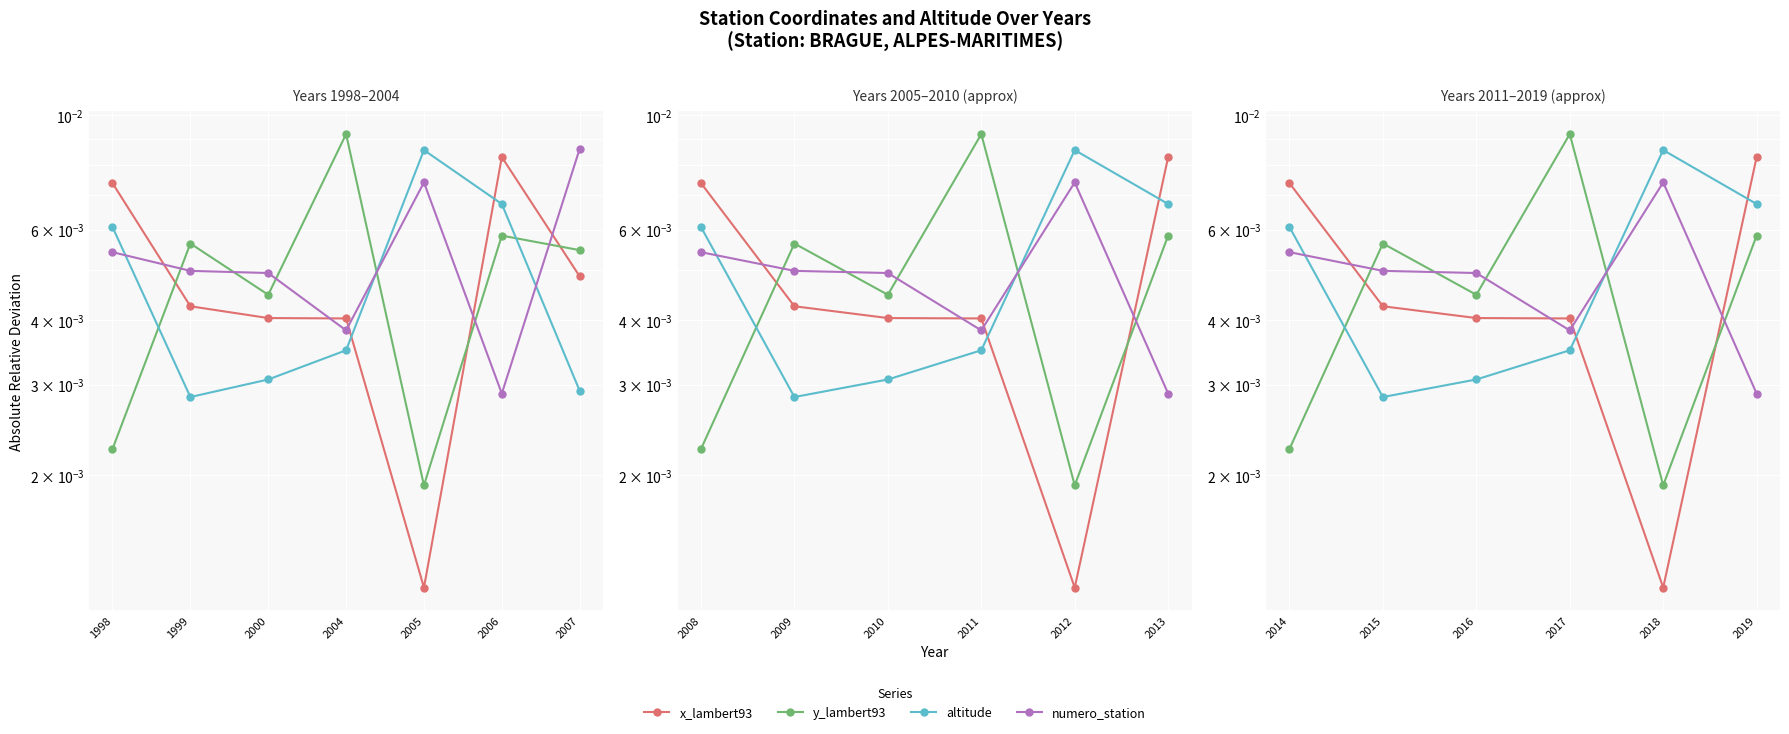

How many lines are shown in the chart?

4